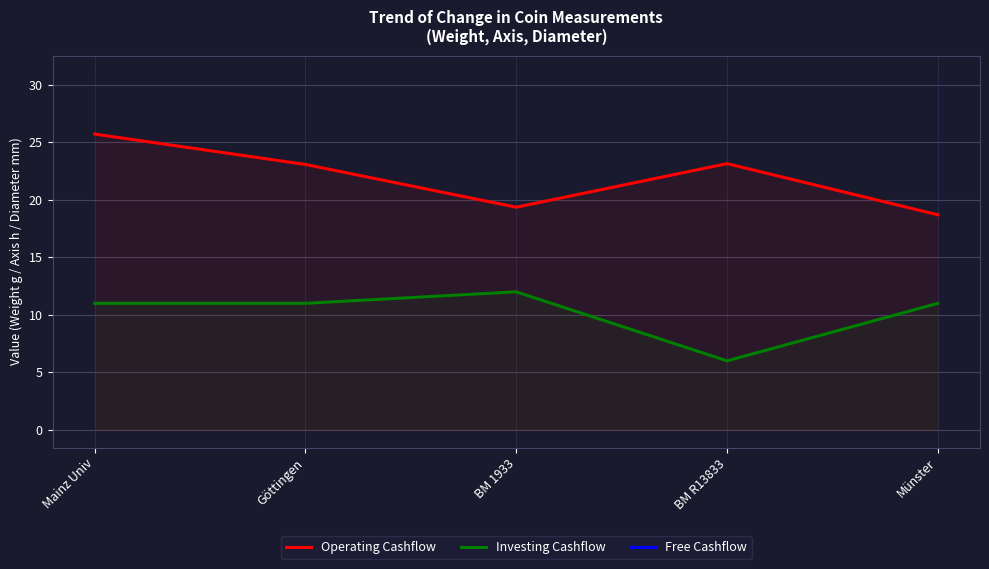

Which category has the lowest value across all series?

BM R13833